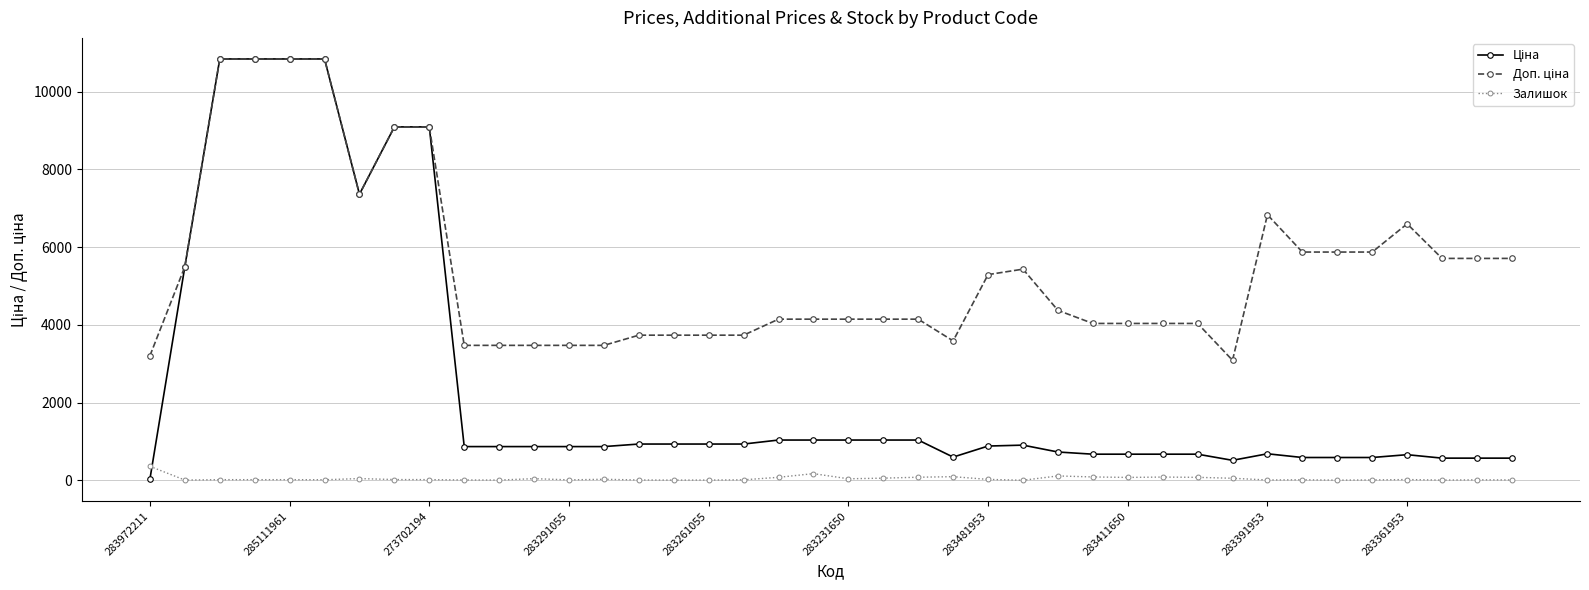

What is the maximum value shown in the chart?

10840.1